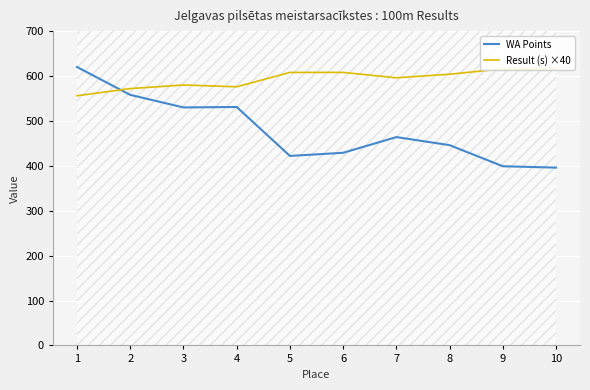

At which category does WA Points reach its first local valley?

3